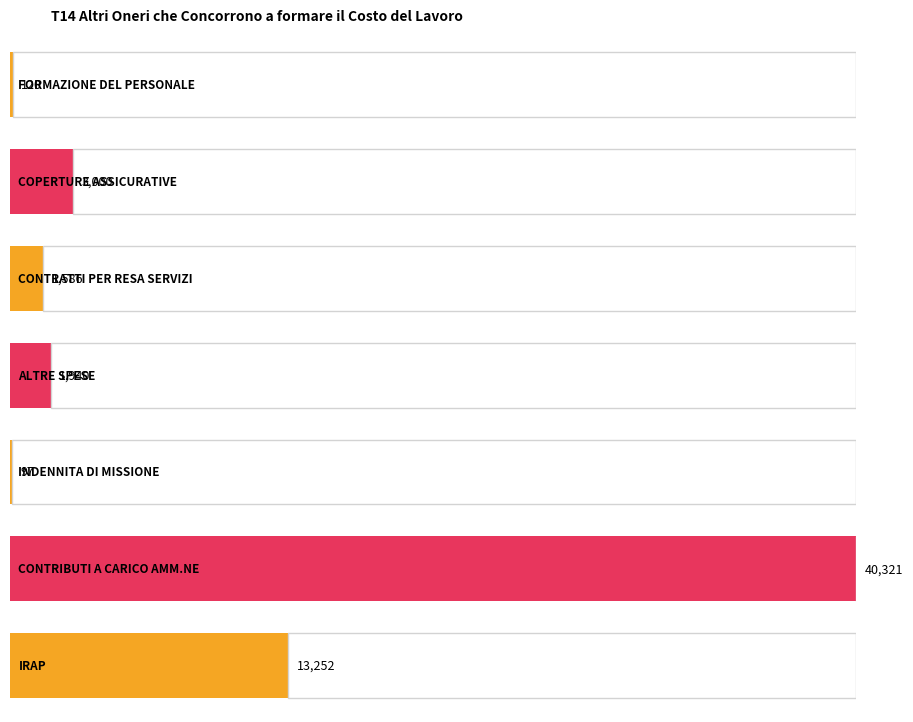

Rank the categories by value from highest to lowest.

CONTRIBUTI A CARICO AMM.NE, IRAP, COPERTURE ASSICURATIVE, ALTRE SPESE, CONTRATTI PER RESA SERVIZI, FORMAZIONE DEL PERSONALE, INDENNITA DI MISSIONE